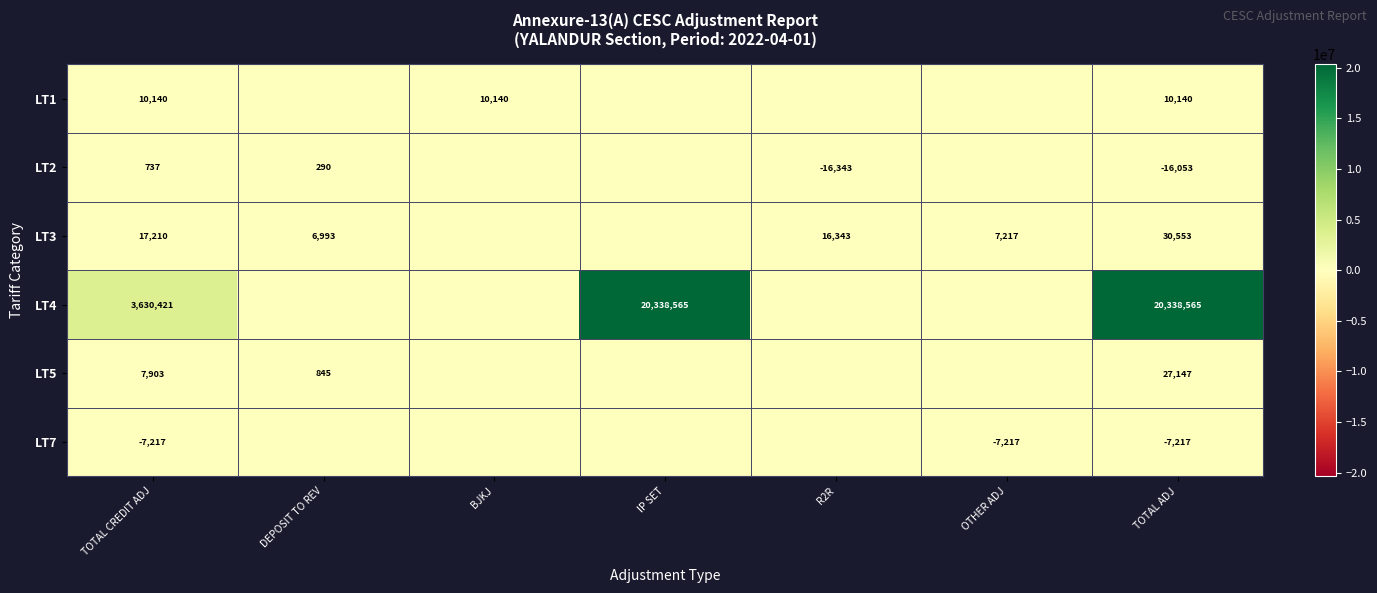

Is the value of LT2 at TOTAL ADJ greater than the value of LT4 at TOTAL ADJ?

No